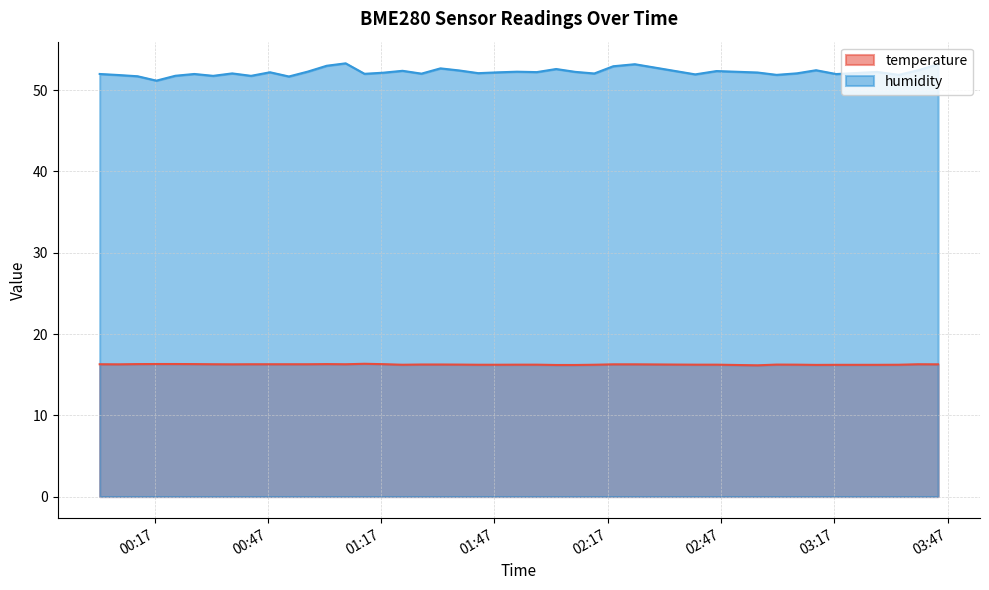

What is the greatest value displayed?

53.3